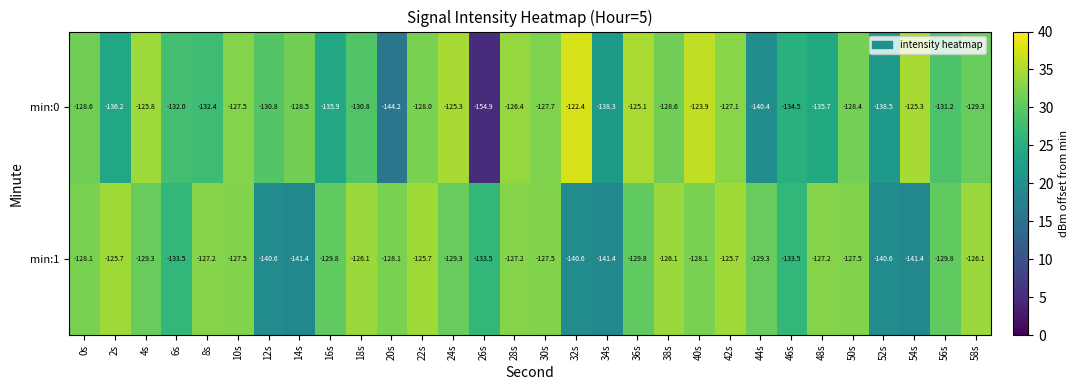

What is the smallest value displayed?

-154.9